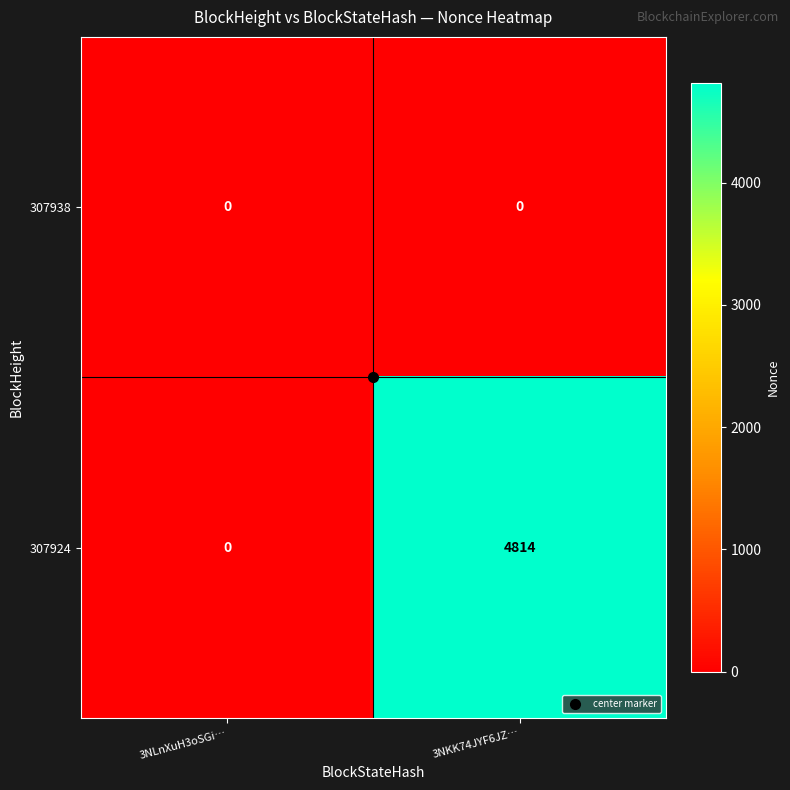

List the series in order of their peak value, lowest first.

307938, 307924